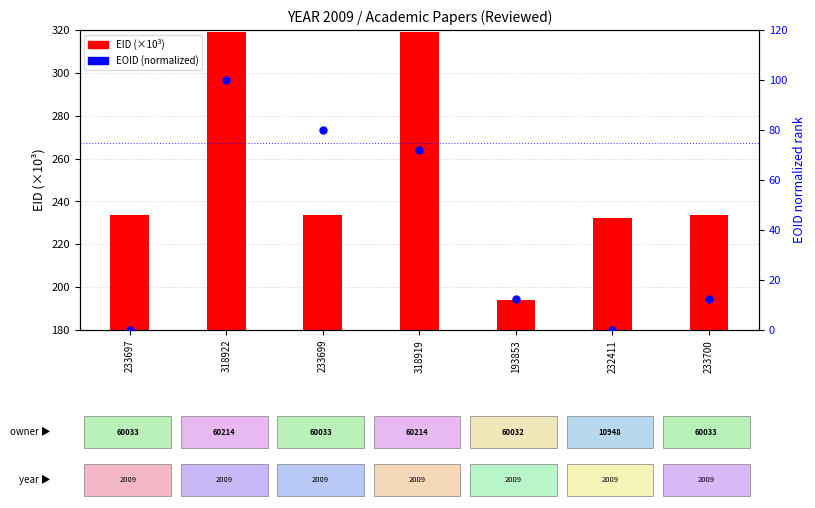

Which series reaches the minimum Y coordinate?

EOID (normalized)